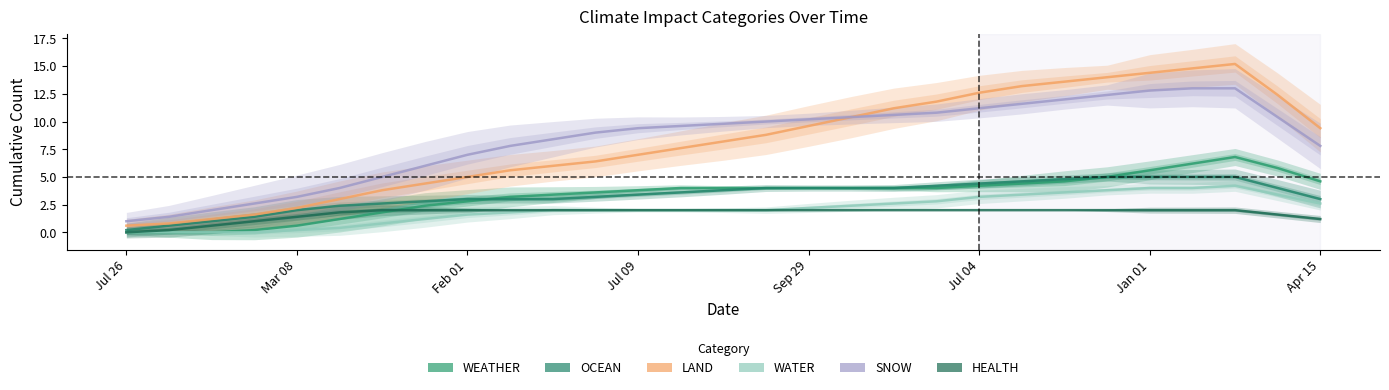

What position from the left is 13?

14